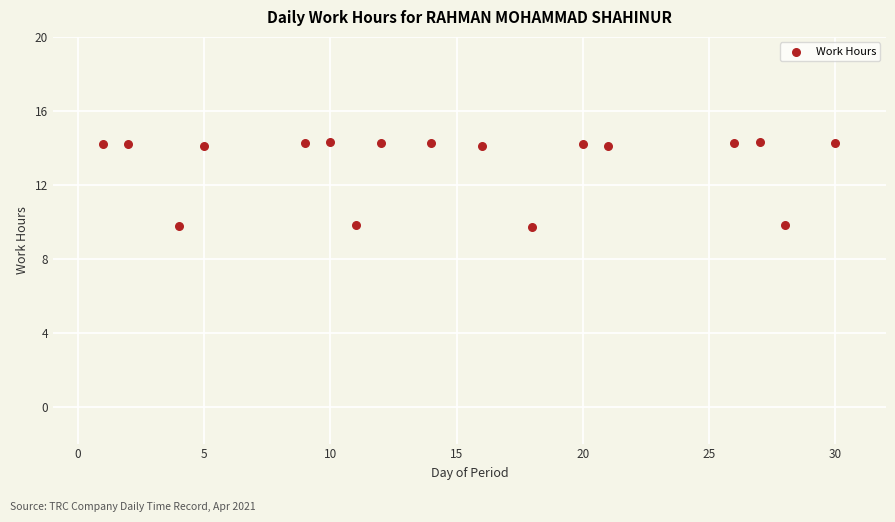

What is the range of Y values (max minus min)?

4.6